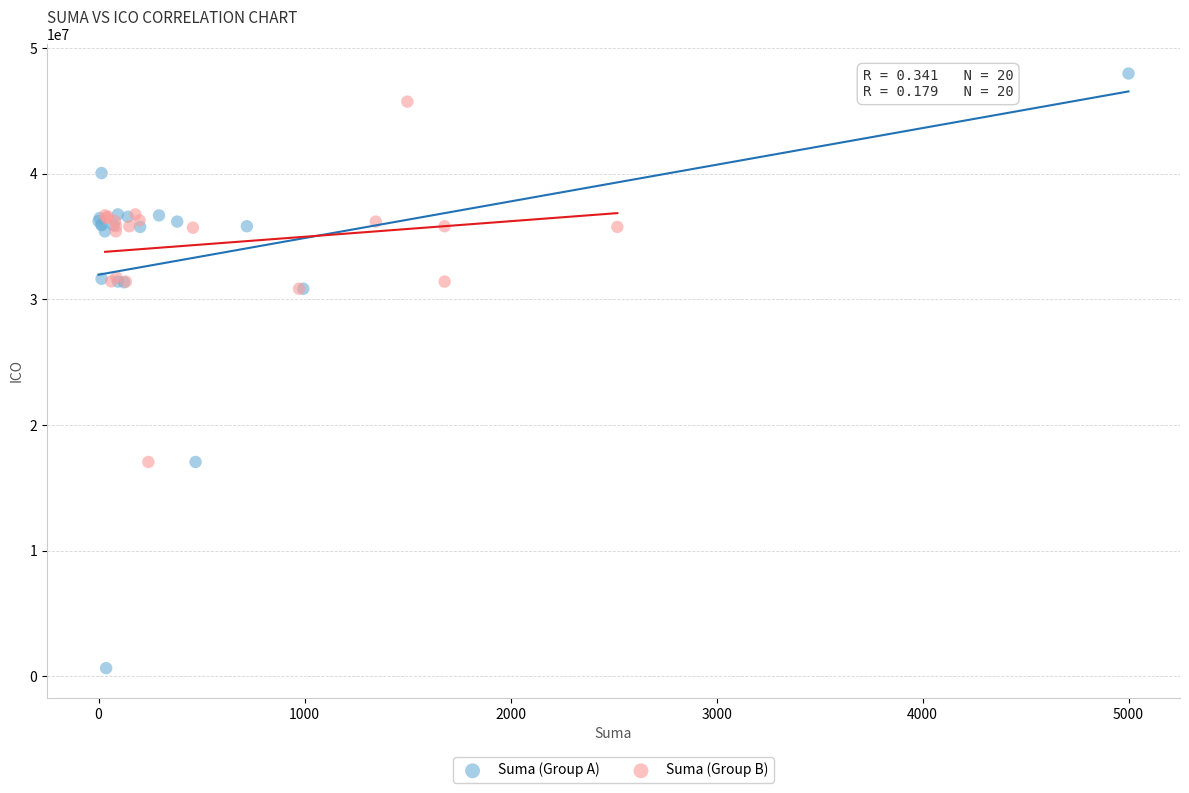

Which series has the widest spread of Y values?

Suma (Group A)